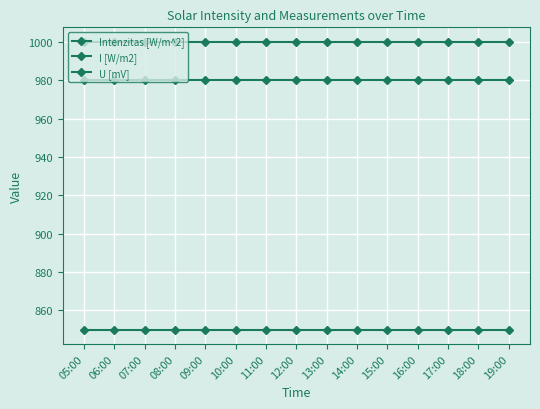

Does the chart display data point markers on the line(s)?

Yes